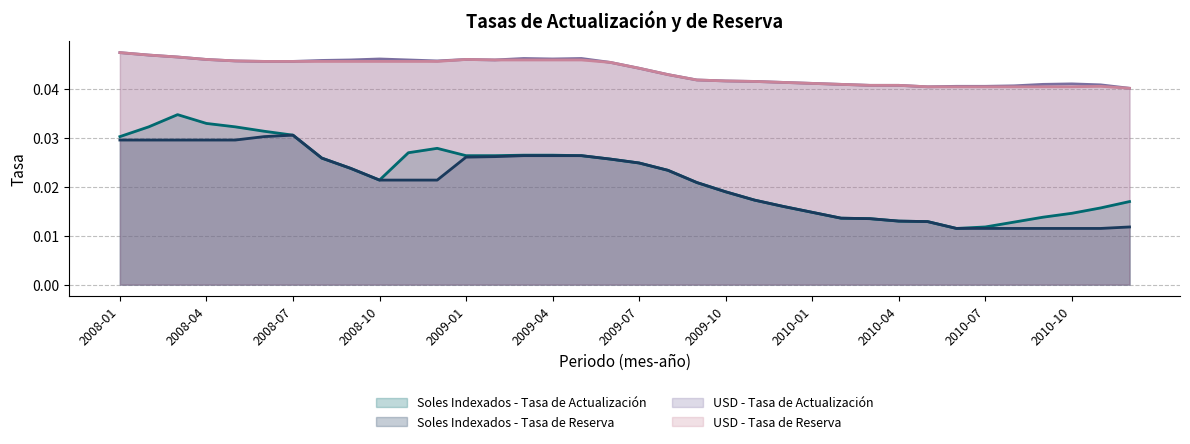

At which category is the sum across all series the highest?

2008-03